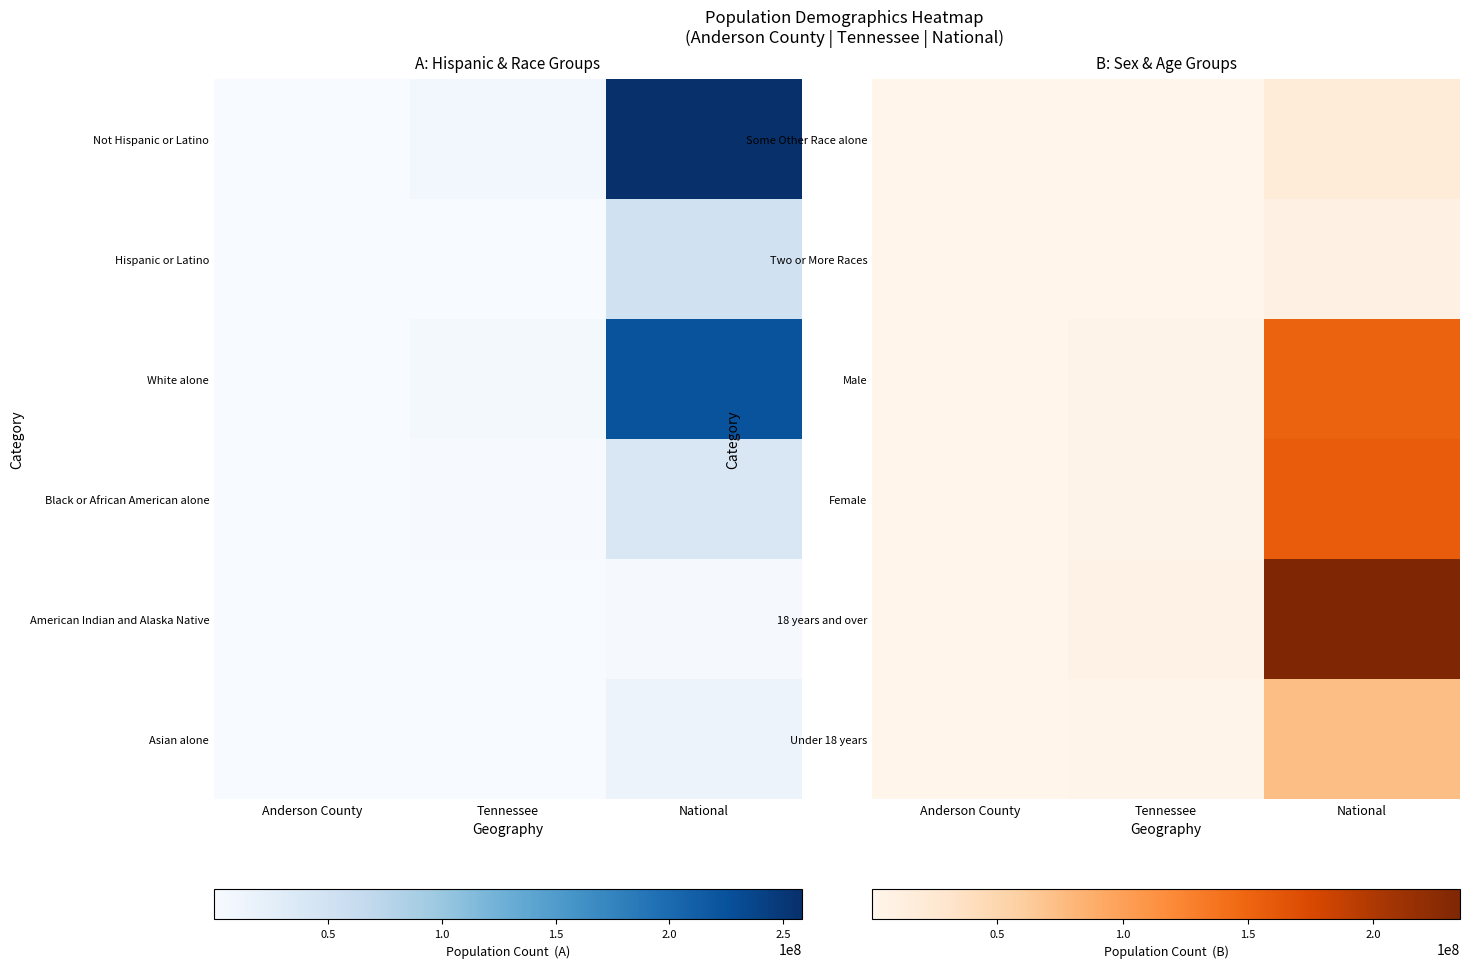

Reading right to left, transcribe all the data shown in this chart.

Some Other Race alone: National=19107368	Tennessee=141955	Anderson County=699
Two or More Races: National=9009073	Tennessee=110009	Anderson County=1458
Male: National=151781326	Tennessee=3093504	Anderson County=36308
Female: National=156964212	Tennessee=3252601	Anderson County=38821
18 years and over: National=234564071	Tennessee=4850104	Anderson County=58665
Under 18 years: National=74181467	Tennessee=1496001	Anderson County=16464